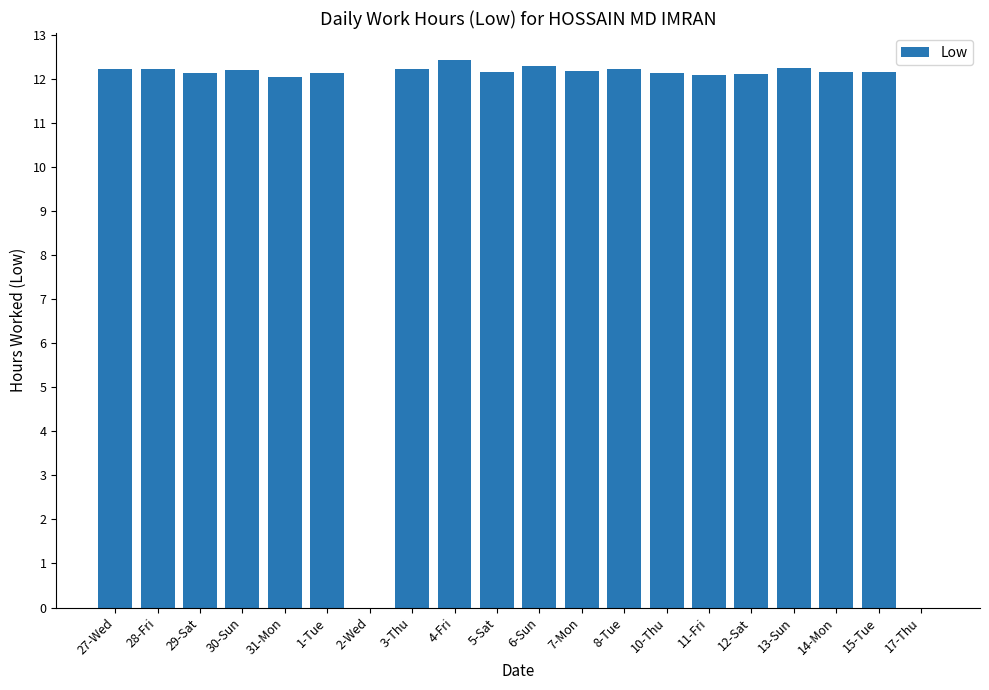

What is the change in value from 2-Wed to 12-Sat?

+12.1